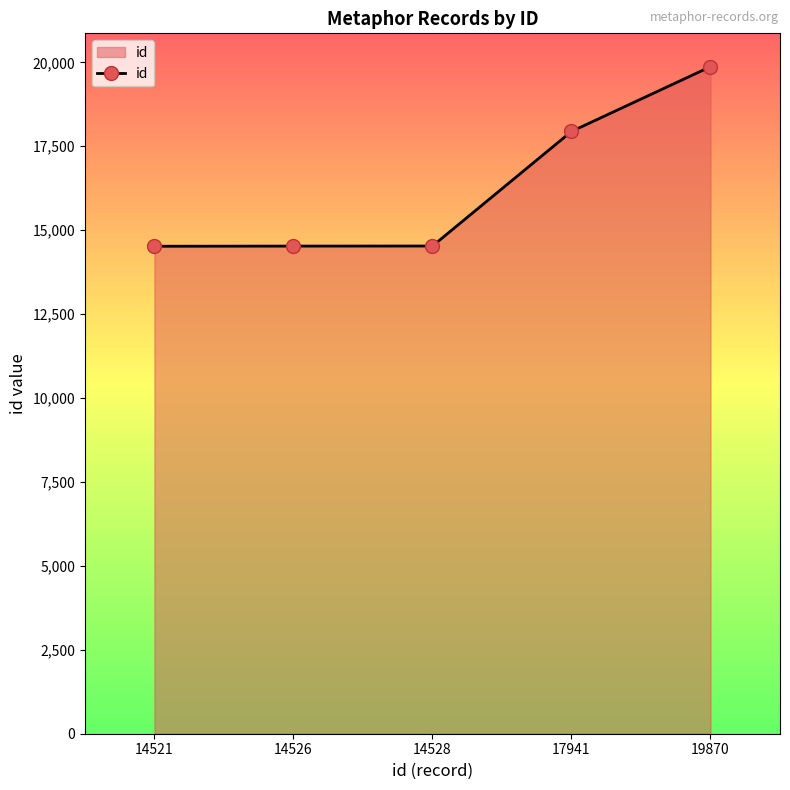

At which category does the chart reach its peak across all series?

19870